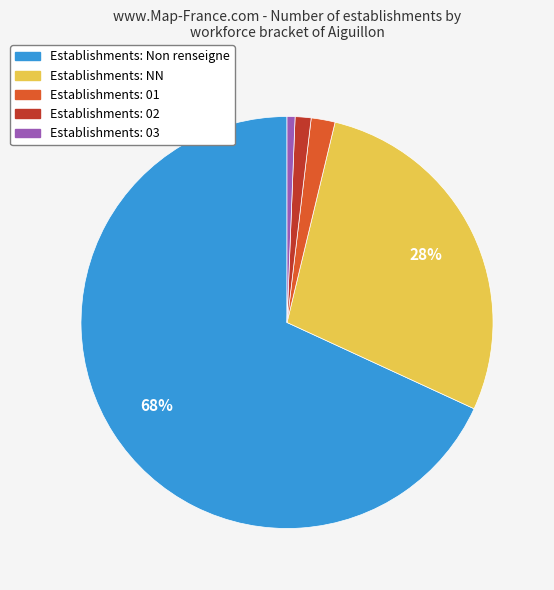

To the nearest percent, what is the average slice percentage?

20%